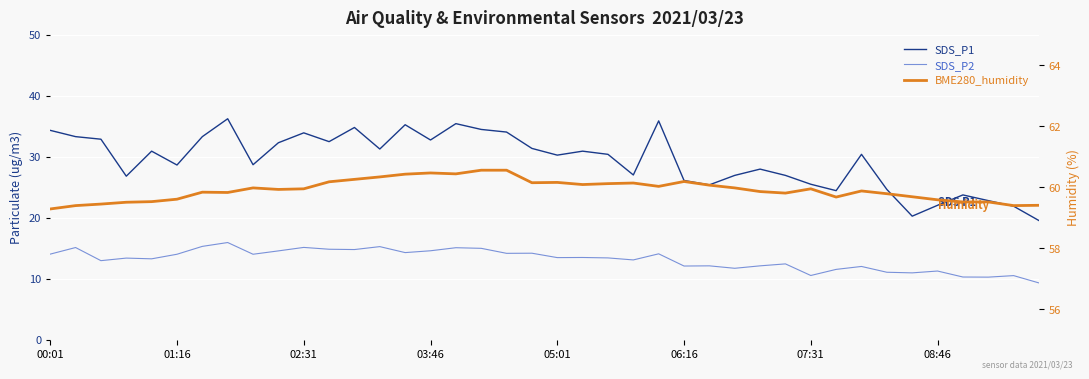

True or false: SDS_P2 has more than 1 interior local peaks.

True